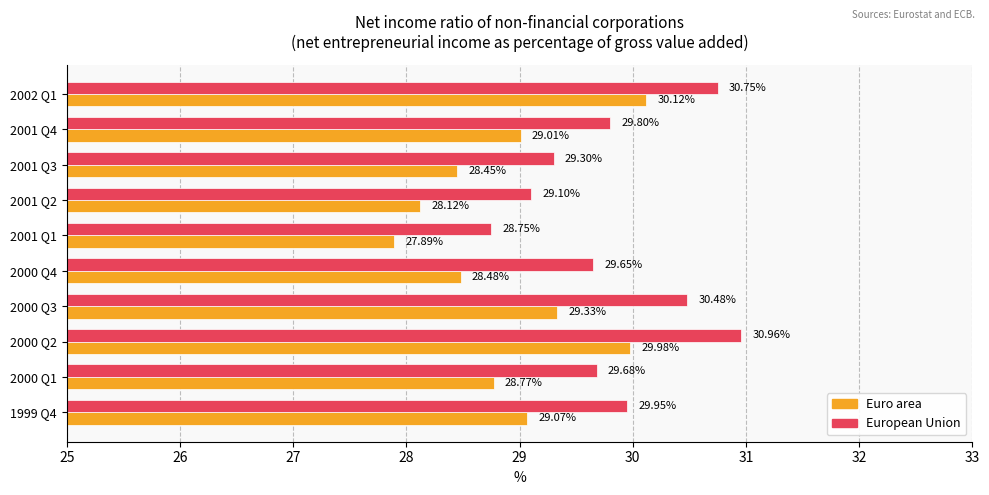

What is the sum of the Euro area values at 2002 Q1 and 2001 Q4?

59.1